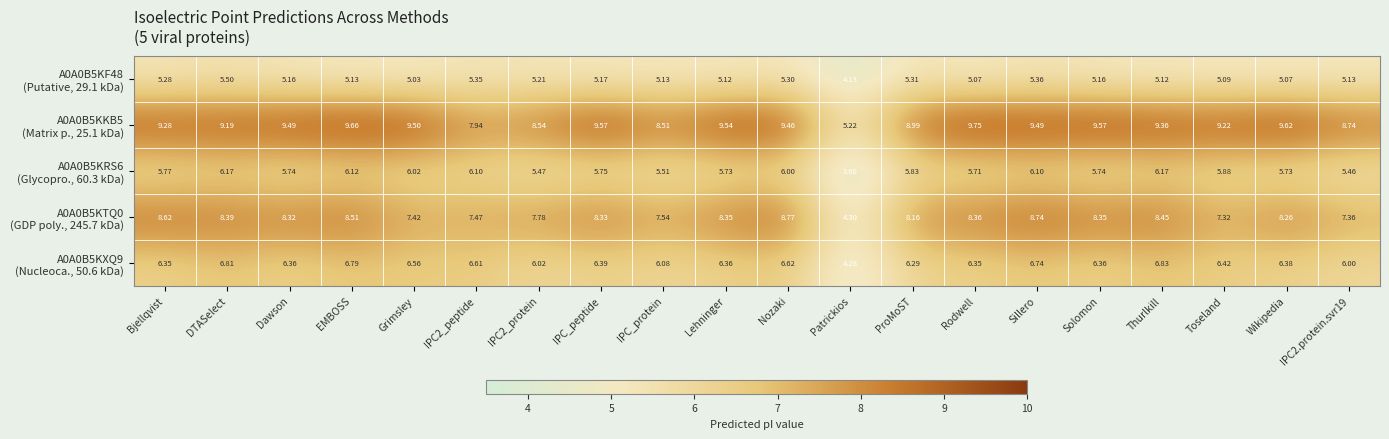

Which label corresponds to the smallest value in the chart?

Patrickios